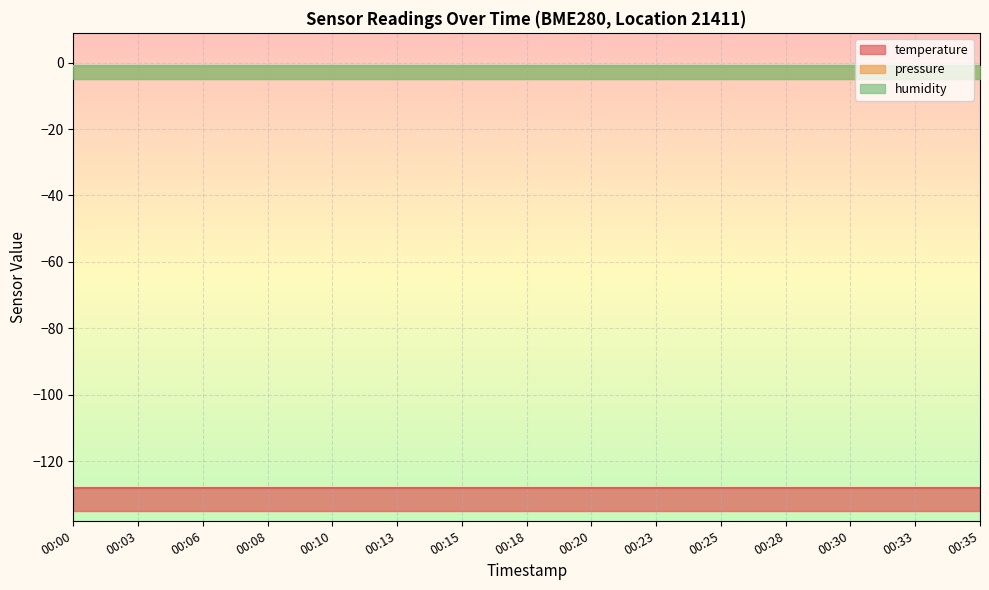

Does the chart display data point markers on the line(s)?

No